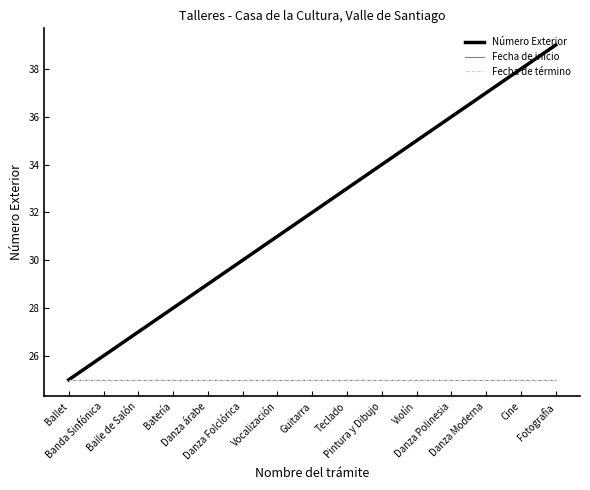

The Fecha de inicio series shows 9 at Pintura y Dibujo. True or false?

False